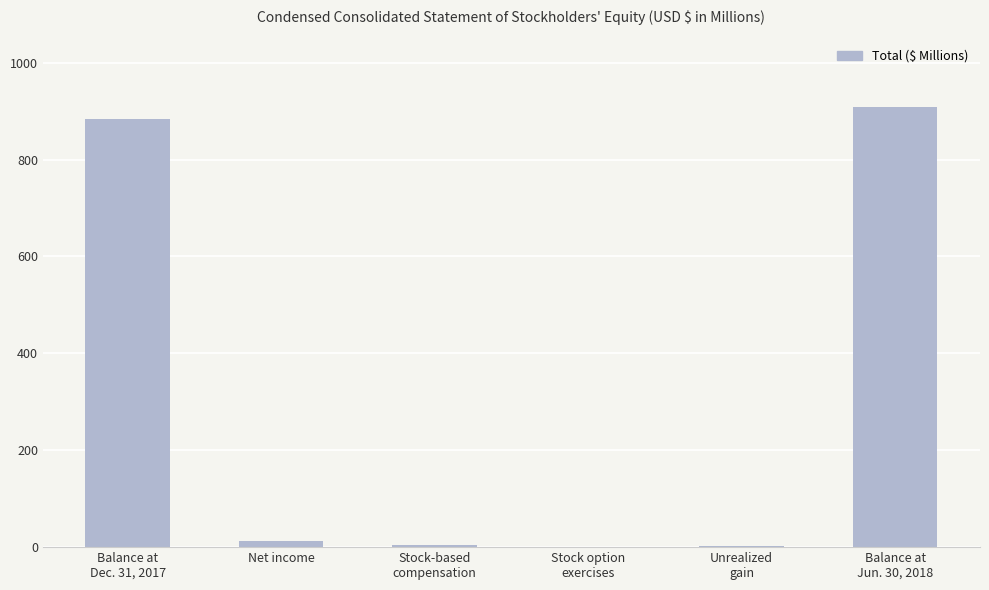

What is the greatest value displayed?

908.3